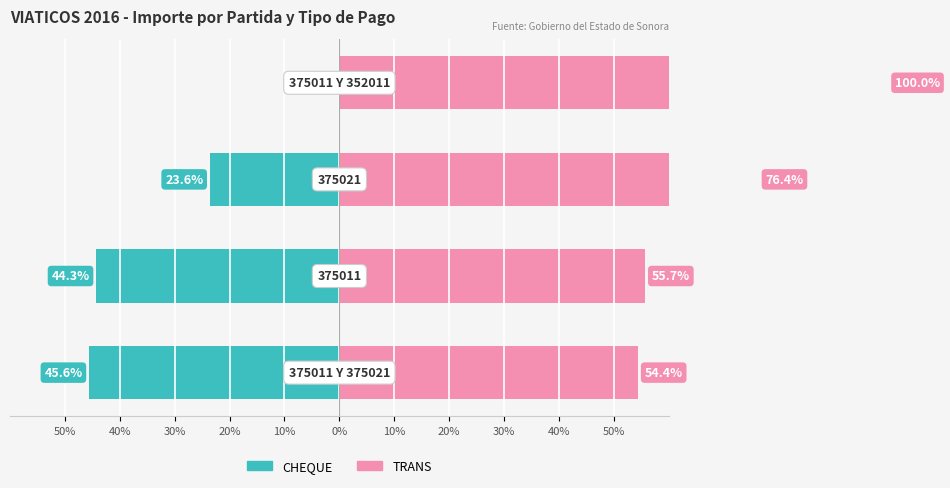

Is the value of TRANS at 50% greater than the value of CHEQUE at 30%?

Yes